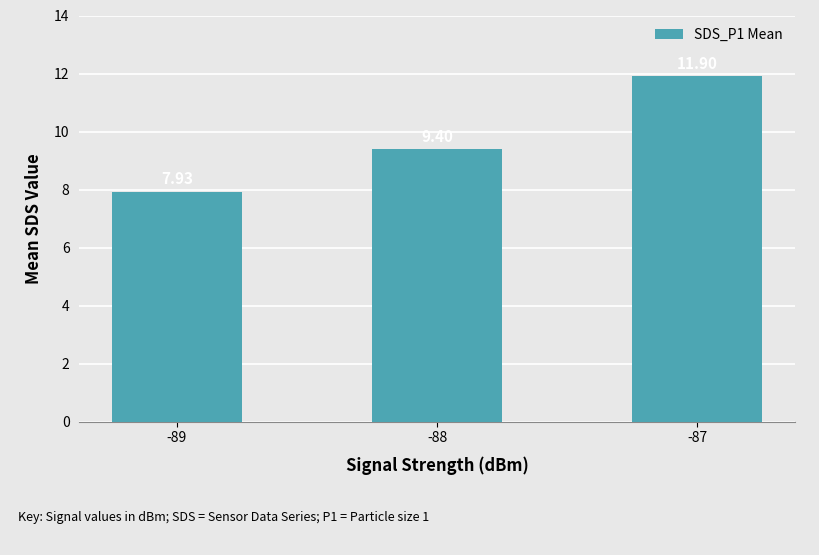

Reading right to left, transcribe all the data shown in this chart.

11.9	9.4	7.9